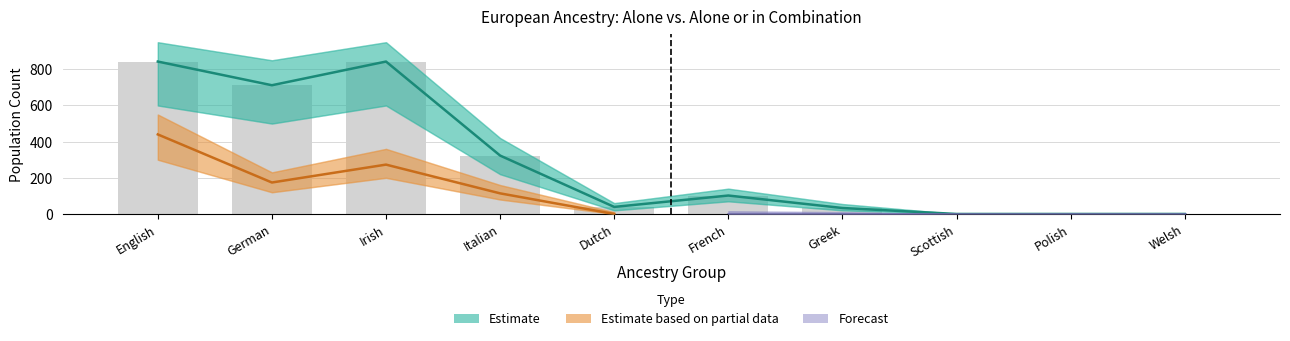

Rank the categories by value from highest to lowest.

English, Irish, German, Italian, French, Dutch, Greek, Scottish, Polish, Welsh